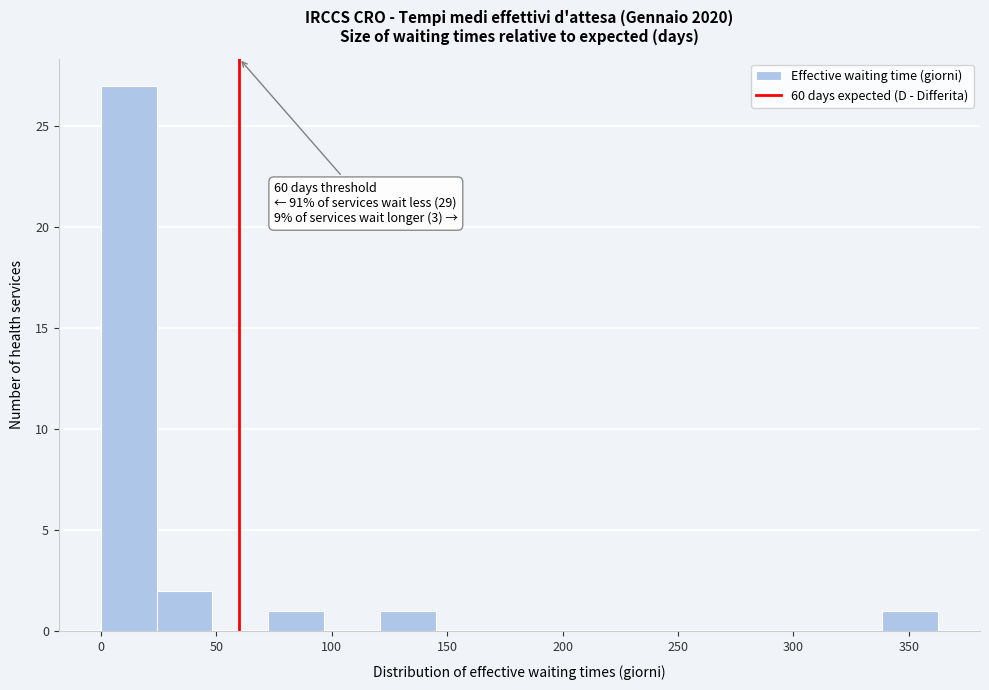

Which range on the x-axis has the tallest bar?

0 to 25